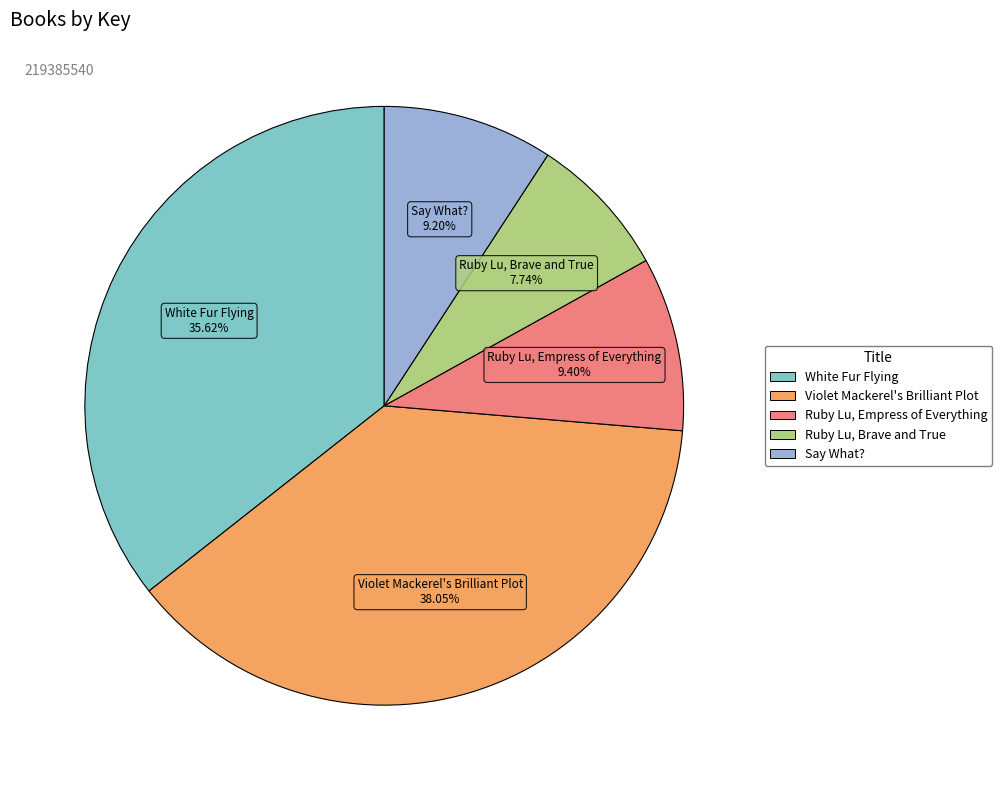

To the nearest percent, what is the average slice percentage?

20%